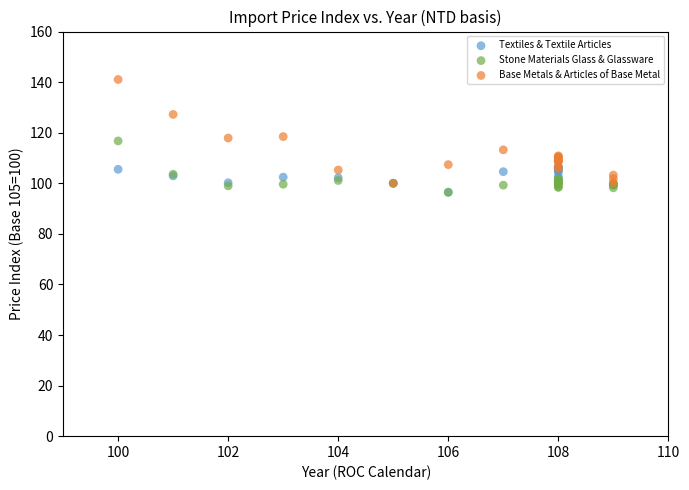

What are all the series names shown in the legend?

Textiles & Textile Articles, Stone Materials Glass & Glassware, Base Metals & Articles of Base Metal